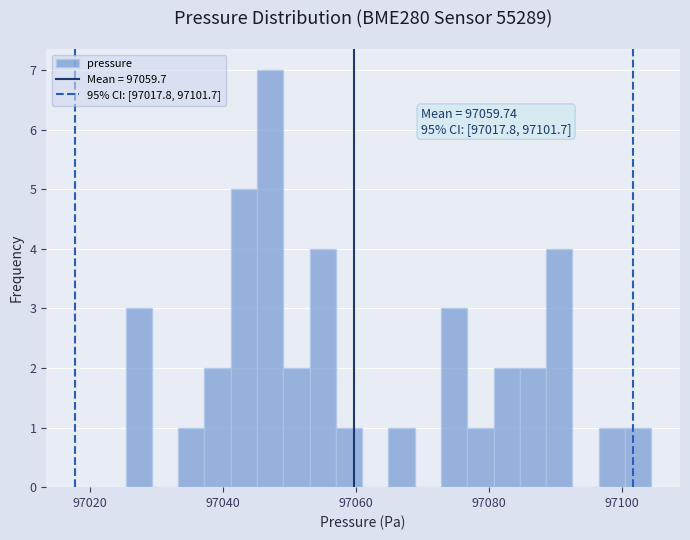

Read against the x-axis, roughly where is the centre of the tallest bar?

97048